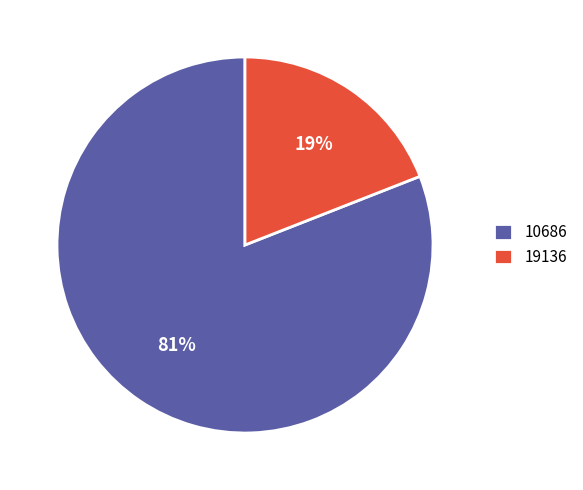

Does 19136 account for over 50% of the chart?

No